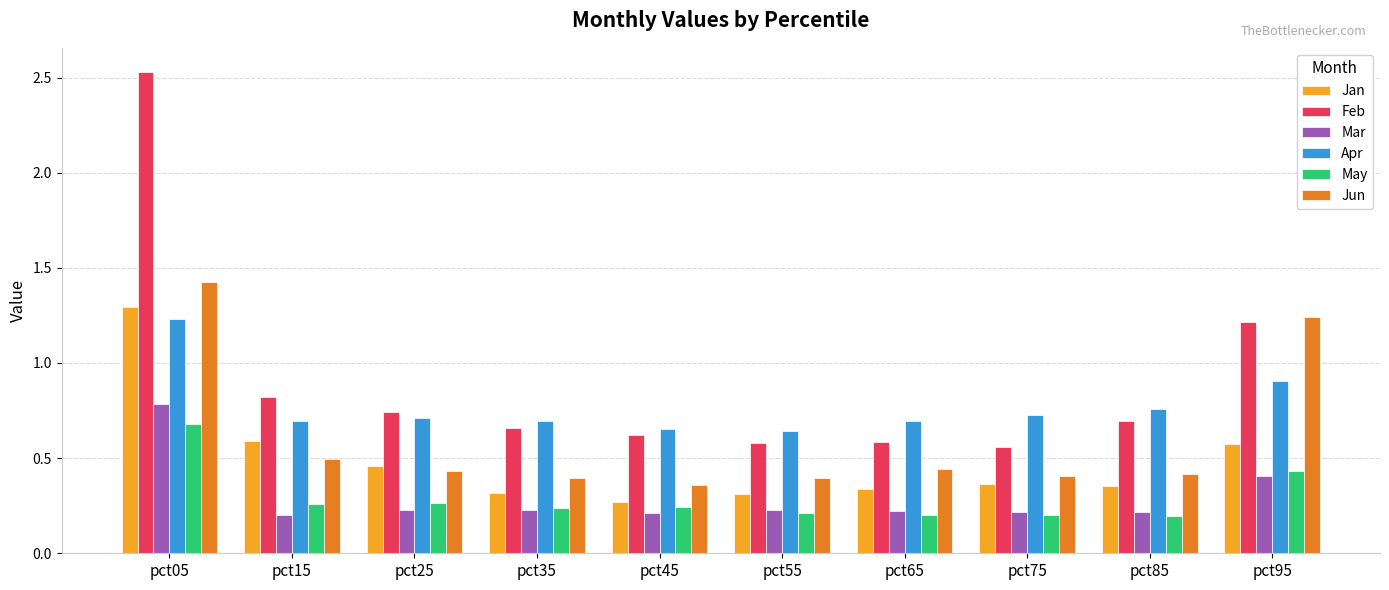

What is the total value across all series at pct95?

4.8